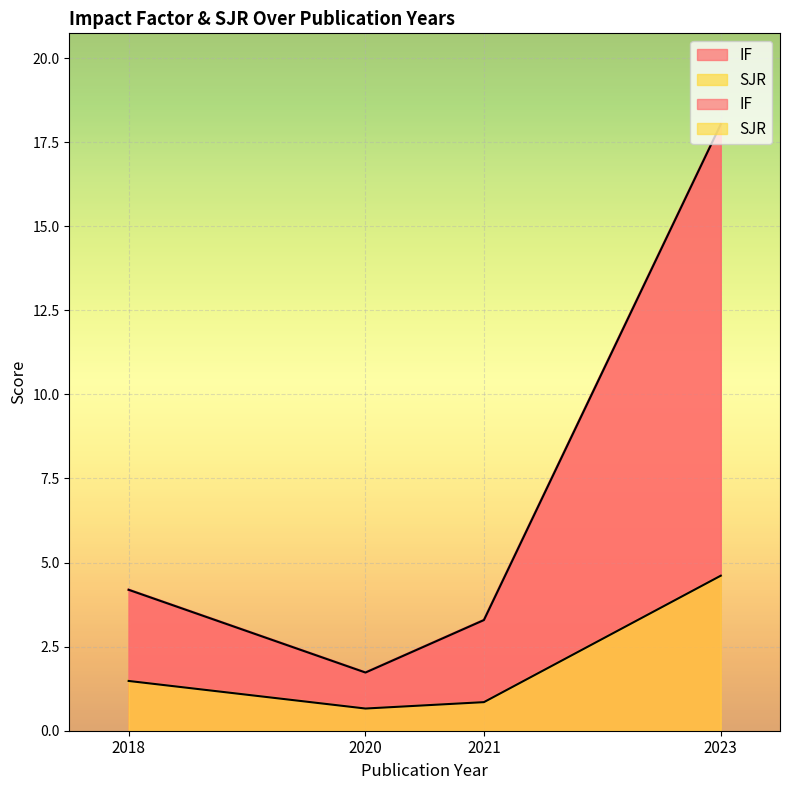

Which has a higher value, 2021 or 2018?

2018